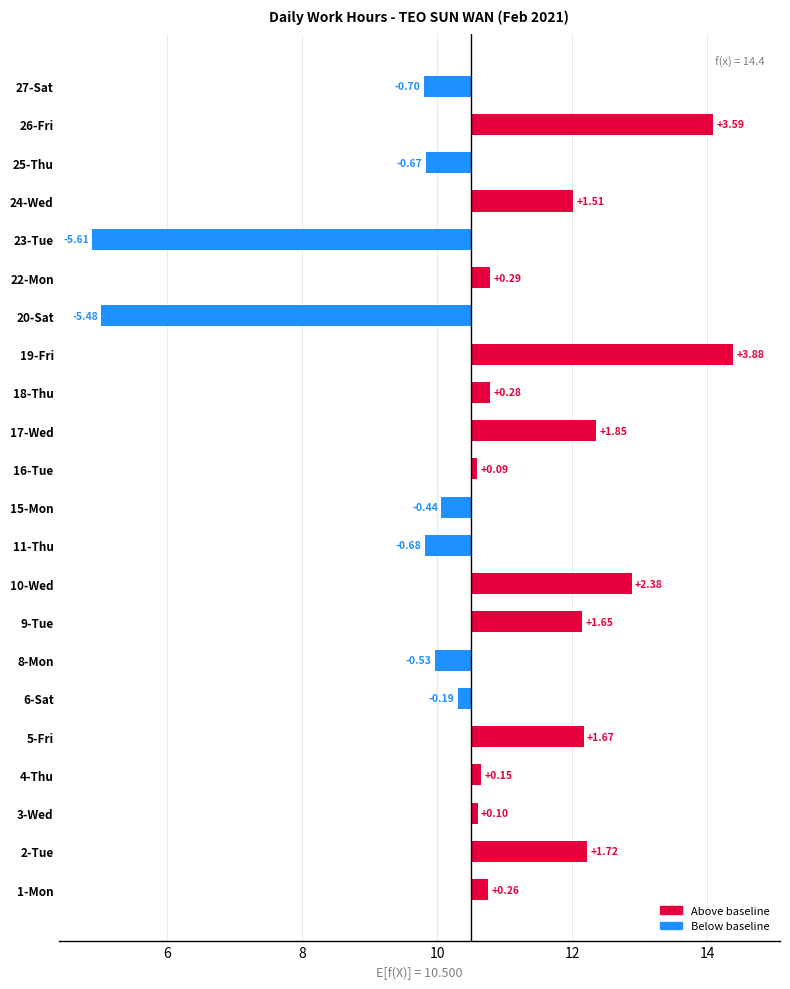

What is the sum of all values?

5.1